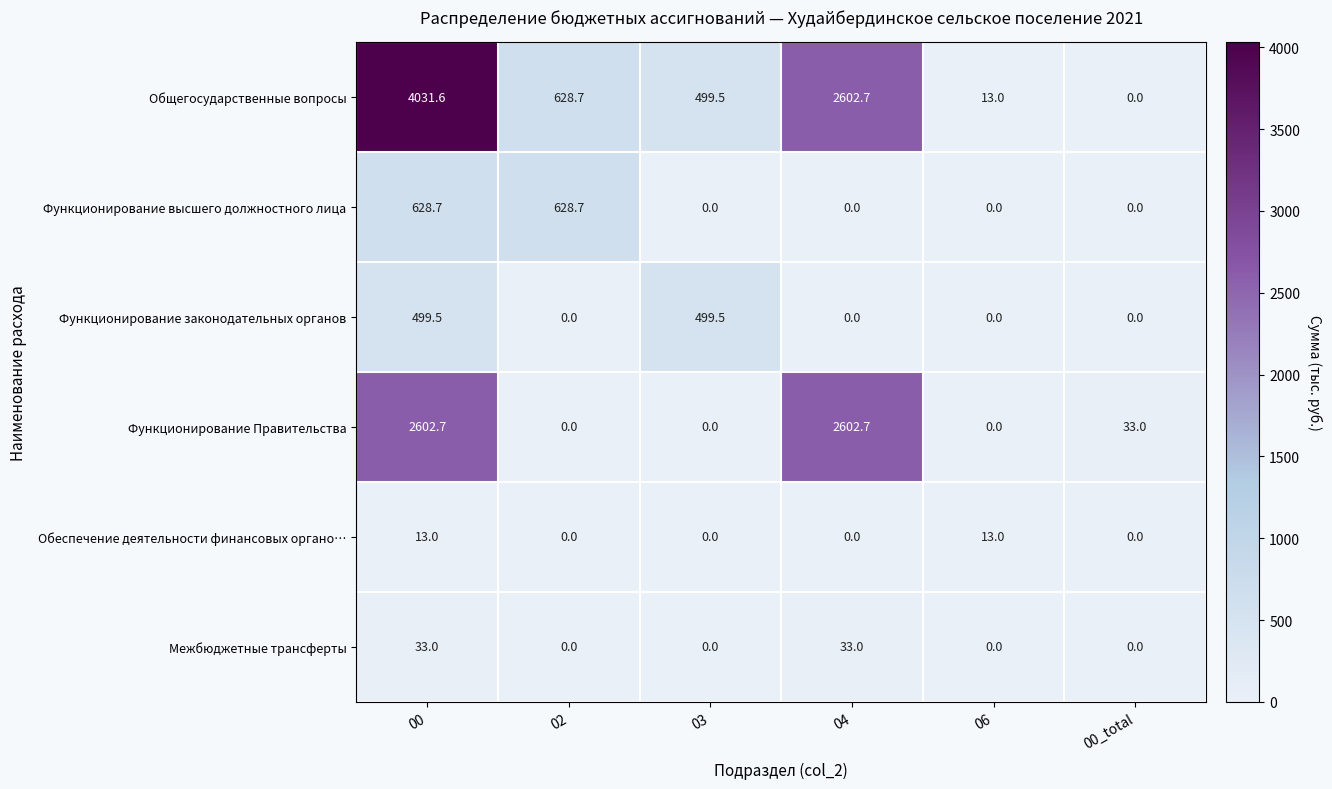

Which series has the largest range (max minus min)?

Общегосударственные вопросы